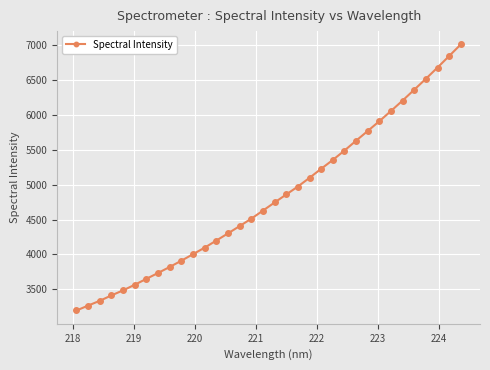

What is the value of the 31st point from the left?

6522.0